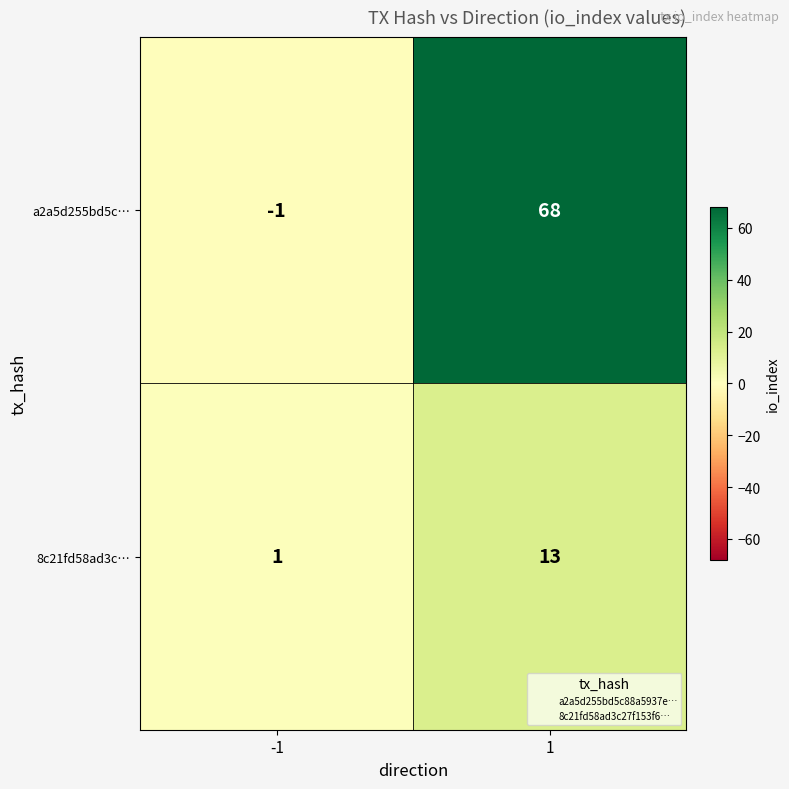

At how many categories does at least one series exceed 65?

1